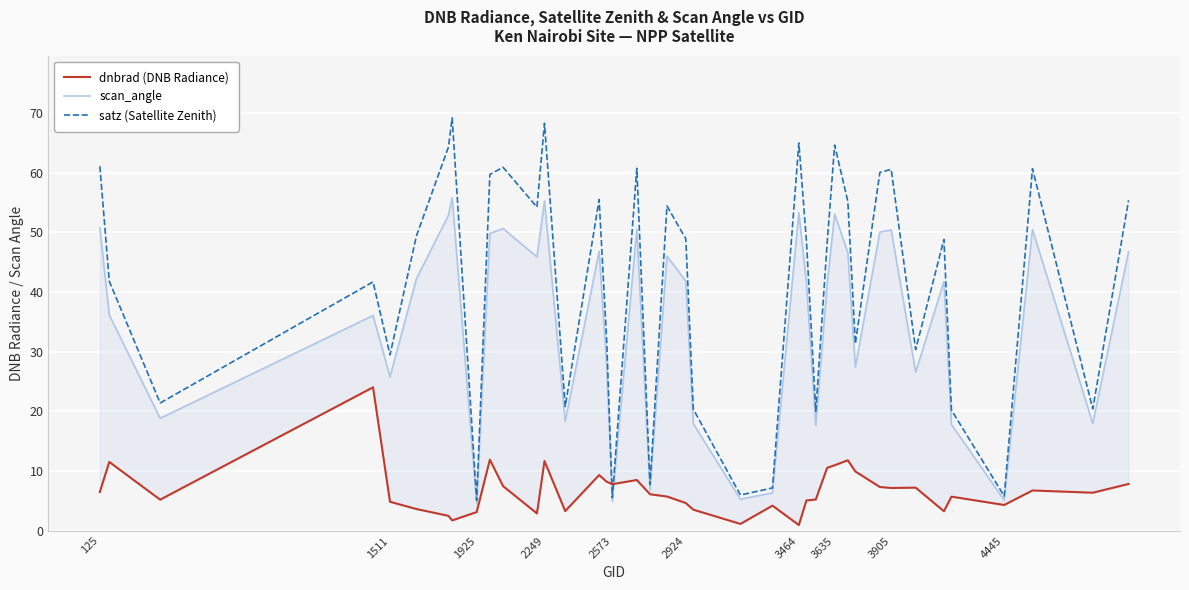

The value of satz (Satellite Zenith) at 1511 is 20.6. True or false?

False